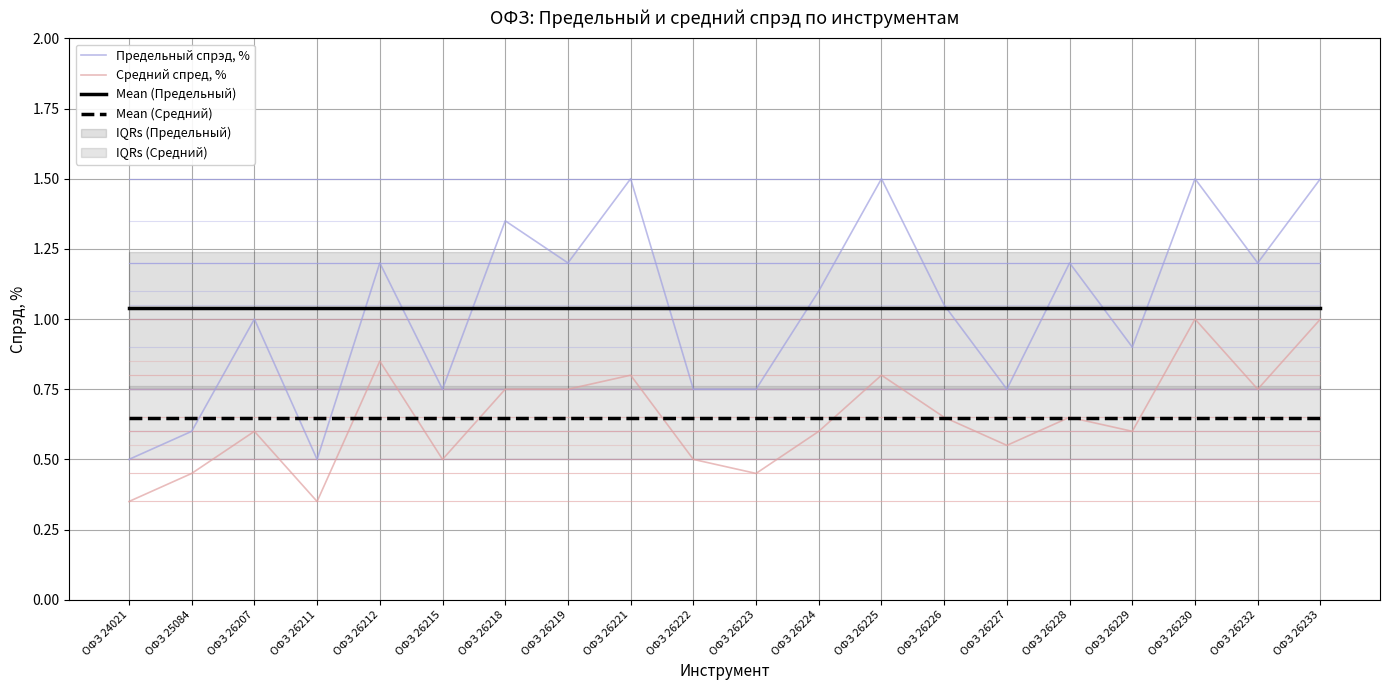

Which category has the lowest value in the Предельный спрэд, % series?

ОФЗ 24021